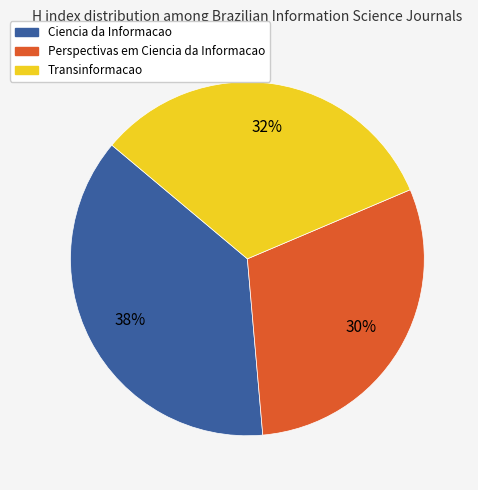

To the nearest percent, what percentage of the pie is Perspectivas em Ciencia da Informacao?

30%